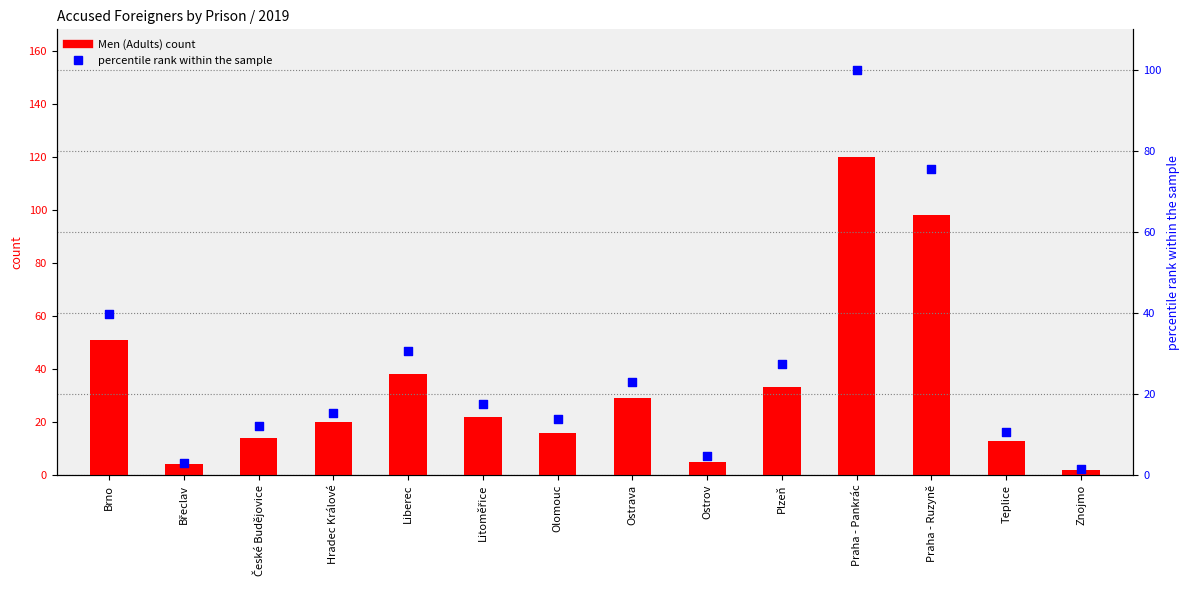

At which category is the sum across all series the highest?

Praha - Pankrác